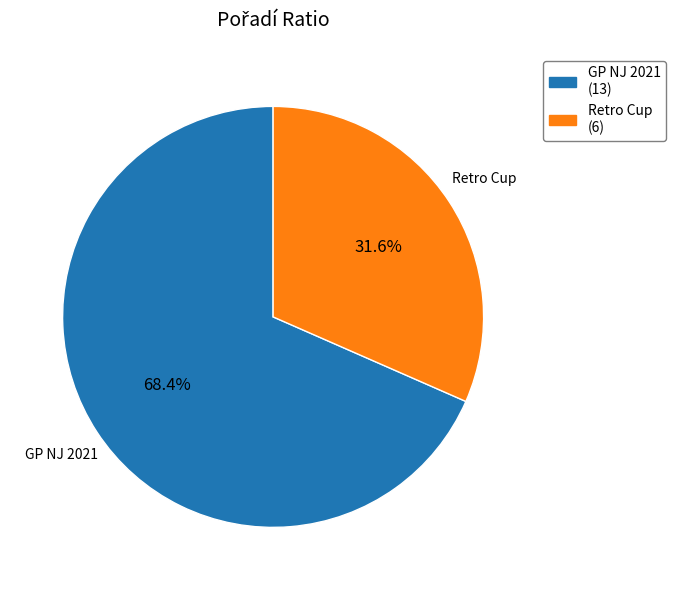

To the nearest percent, what is the average slice percentage?

50%